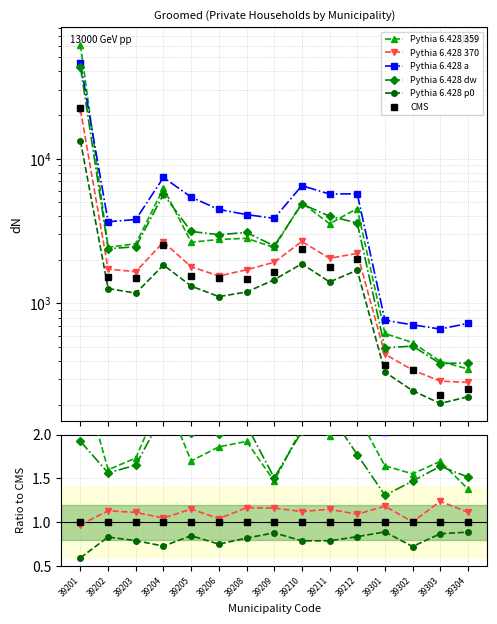

True or false: col_21 (Pythia 6.428 359) and col_13 (CMS) cross at least once.

False